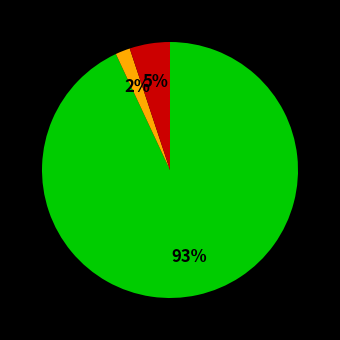

Count the number of slices in the pie.

3